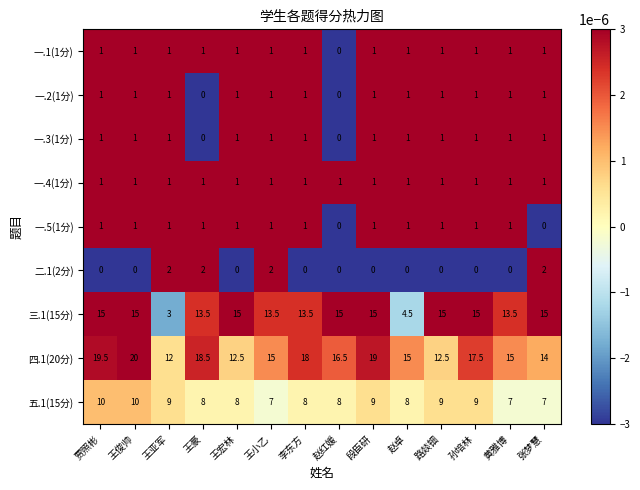

How many 一.1(1分) values are between 0 and 1?

13